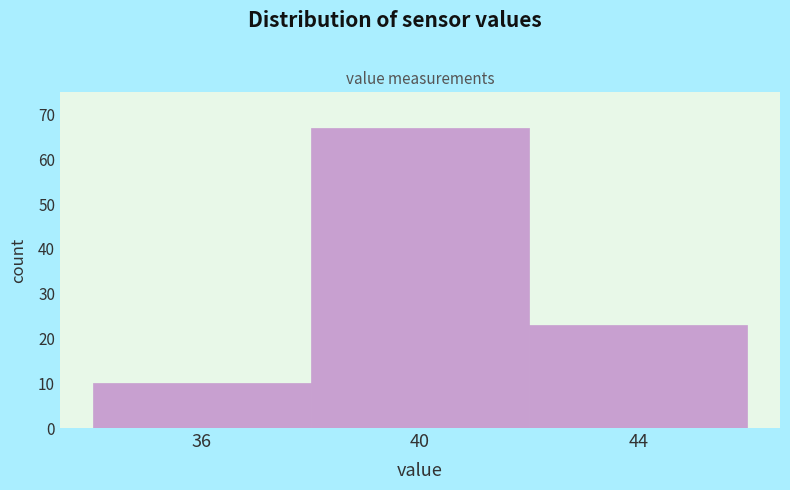

Reading right to left, list all the values displayed in this chart.

23	67	10